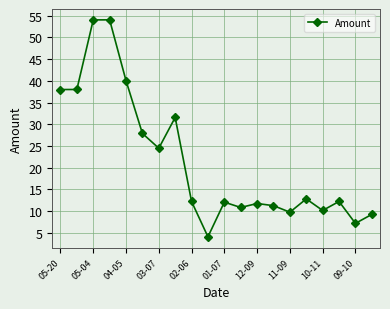

What is the minimum value shown in the chart?

4.1